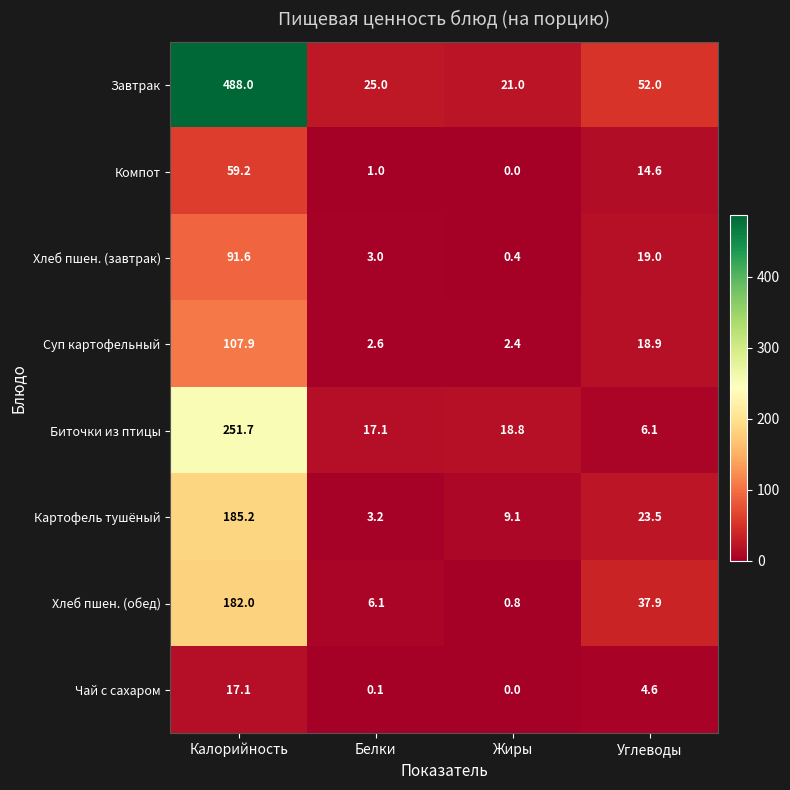

What is the total value across all series at Углеводы?

176.6